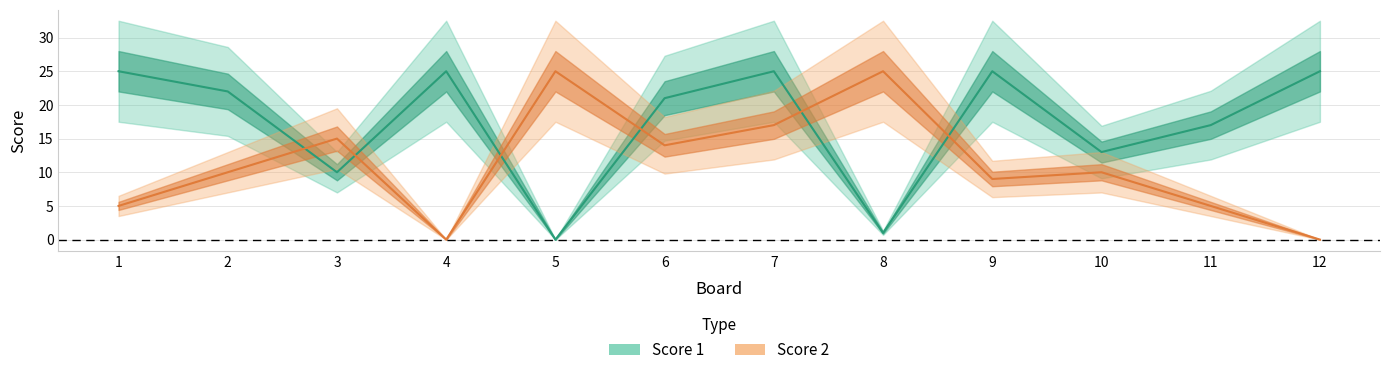

True or false: Score 1 has a value of 22 at 11.

False